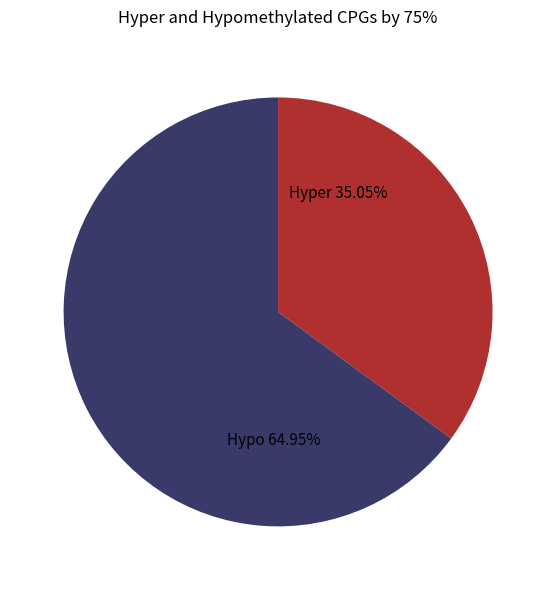

Which has a higher value, Hyper 35.05% or Hypo 64.95%?

Hypo 64.95%